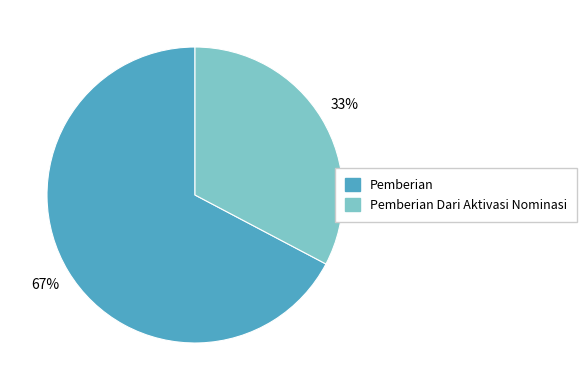

Approximately how many times larger is the value at Pemberian Dari Aktivasi Nominasi compared to Pemberian?

0.5